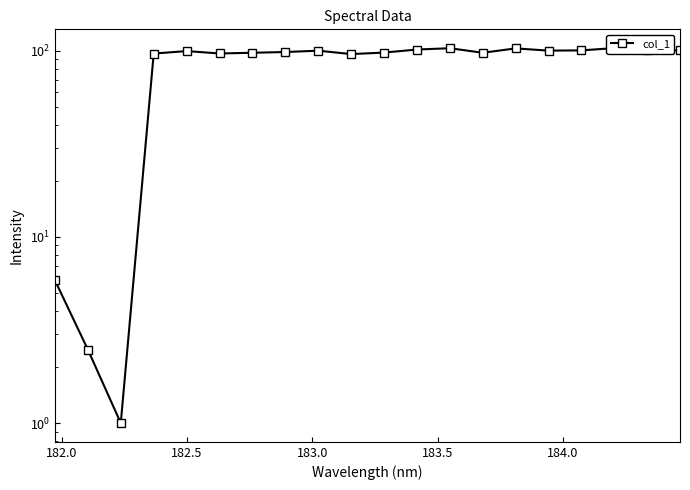

How many data points are above 99?

10